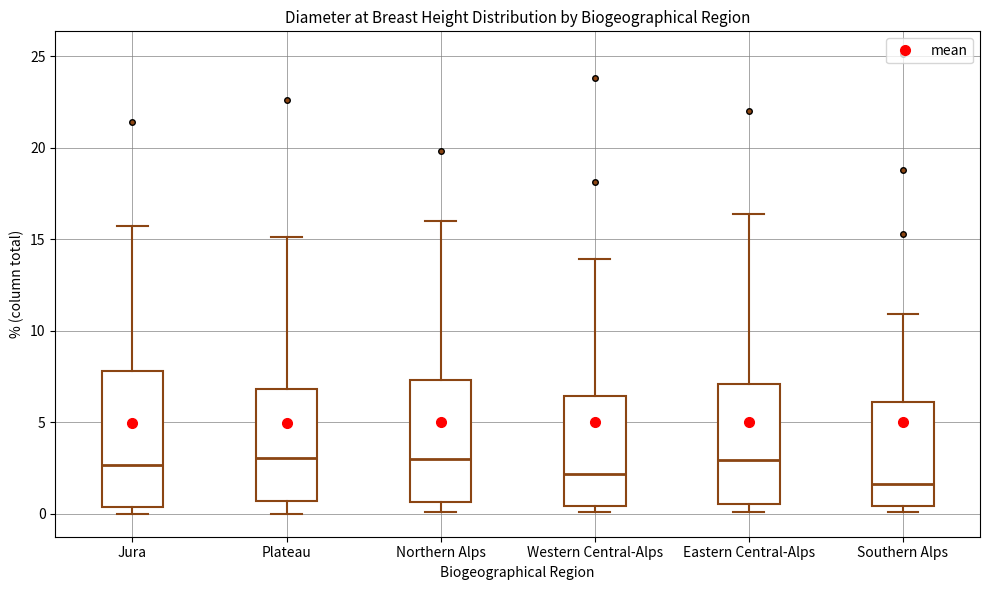

Which box is the tallest, from its lower edge to its upper edge?

Jura